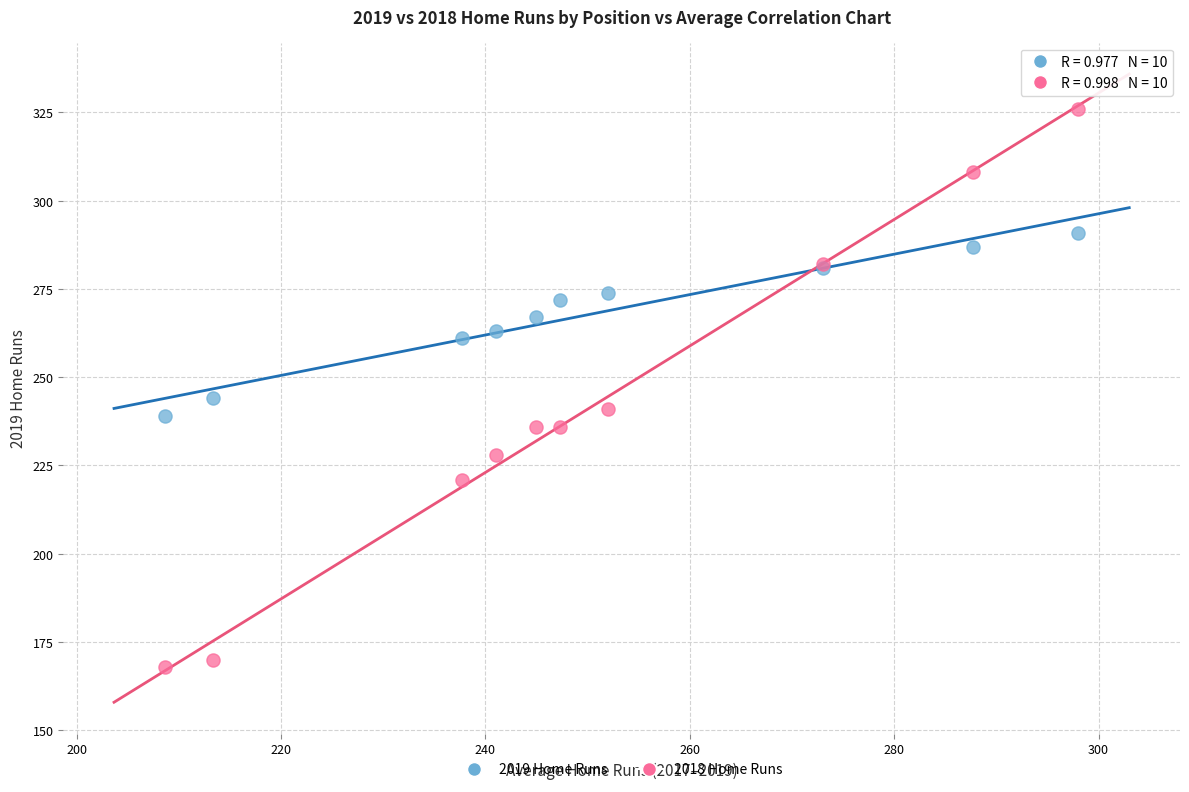

Which series has the largest Y range (max minus min)?

2018 Home Runs